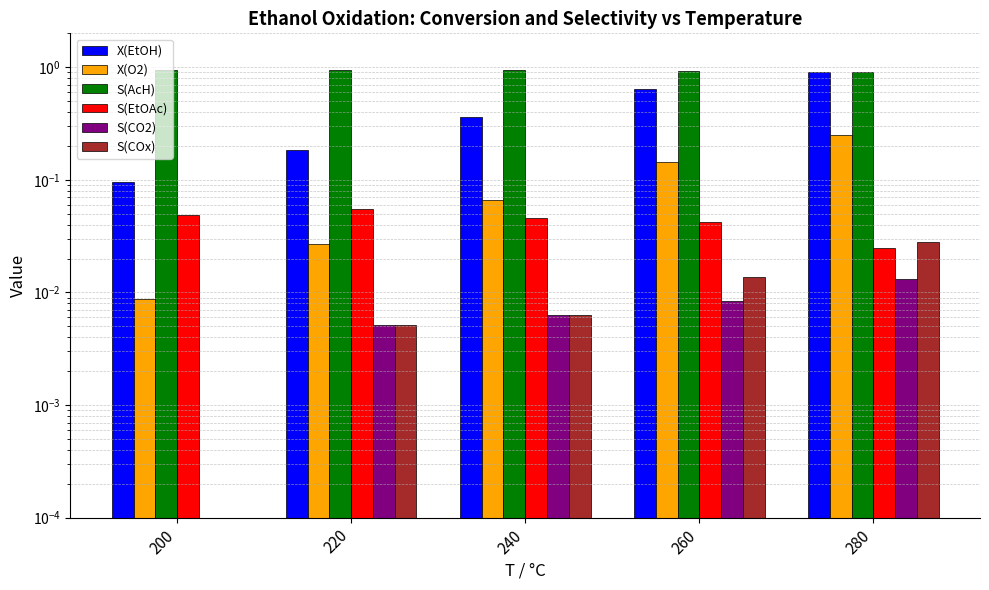

At how many categories does at least one series exceed 0?

5